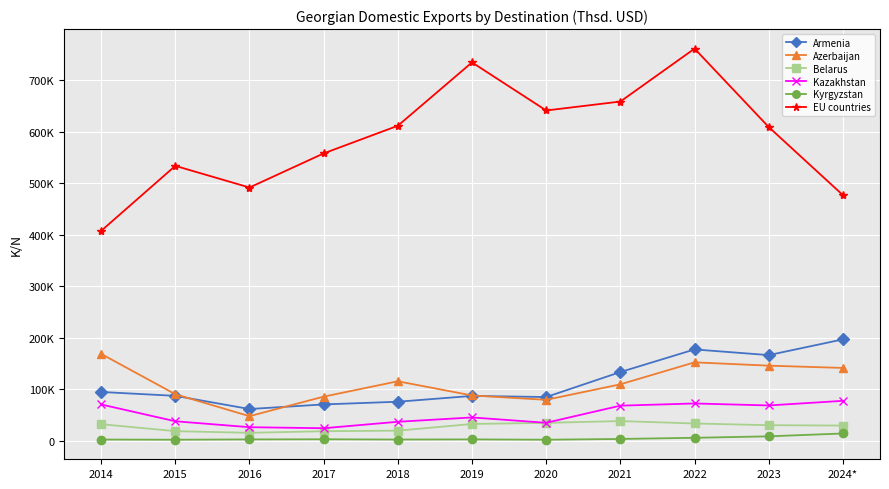

True or false: Azerbaijan has a value of 47783.6 at 2016.

True